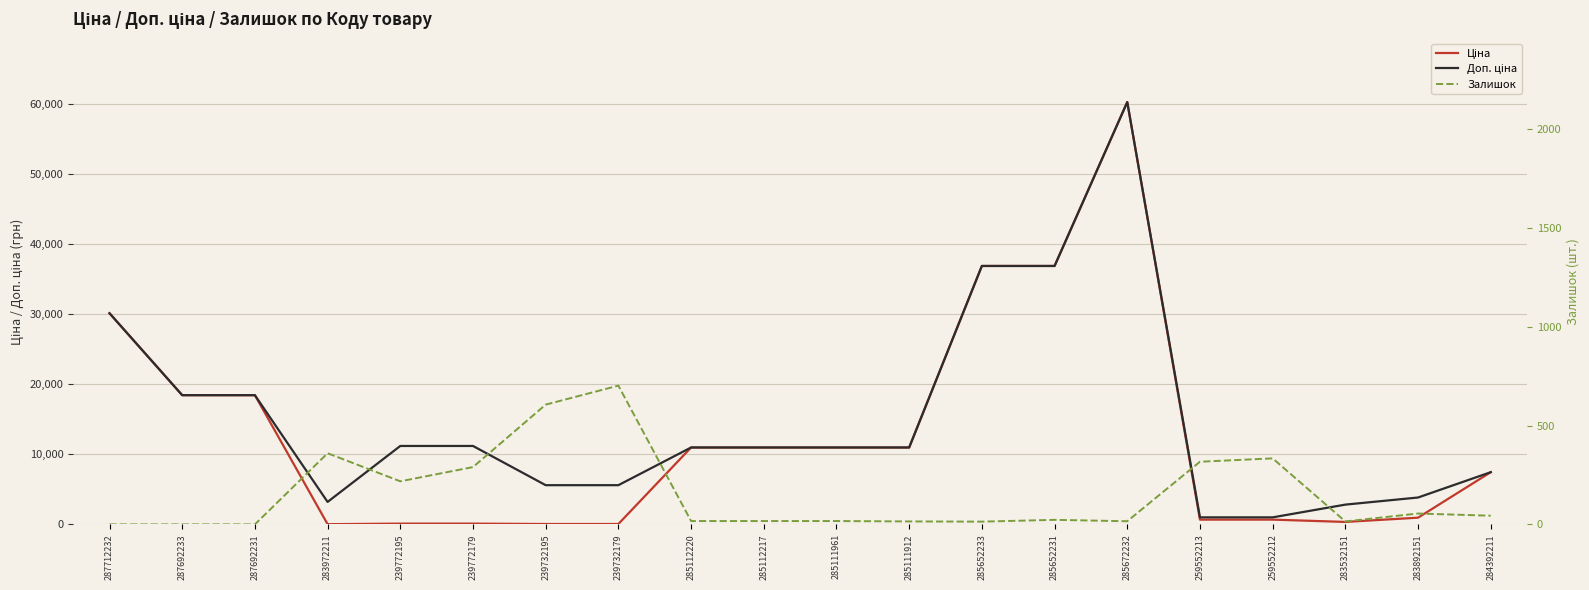

What is the difference between the highest and lowest values at 259552213?

687.1